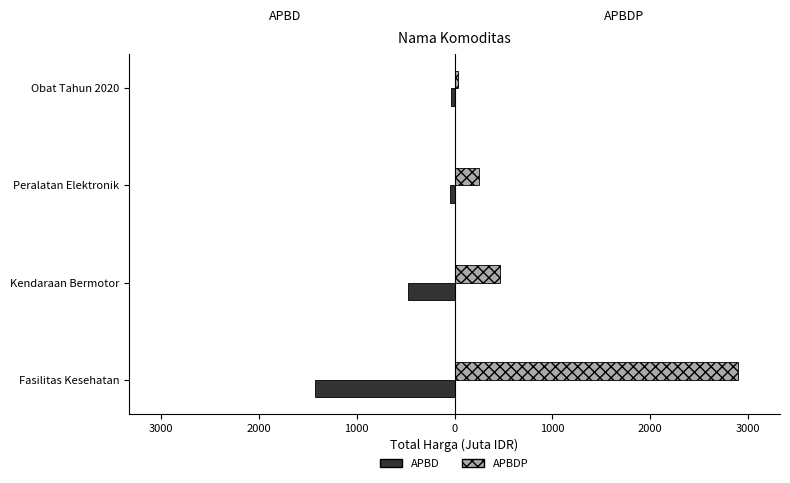

What is the sum of all APBDP values?

3645.9